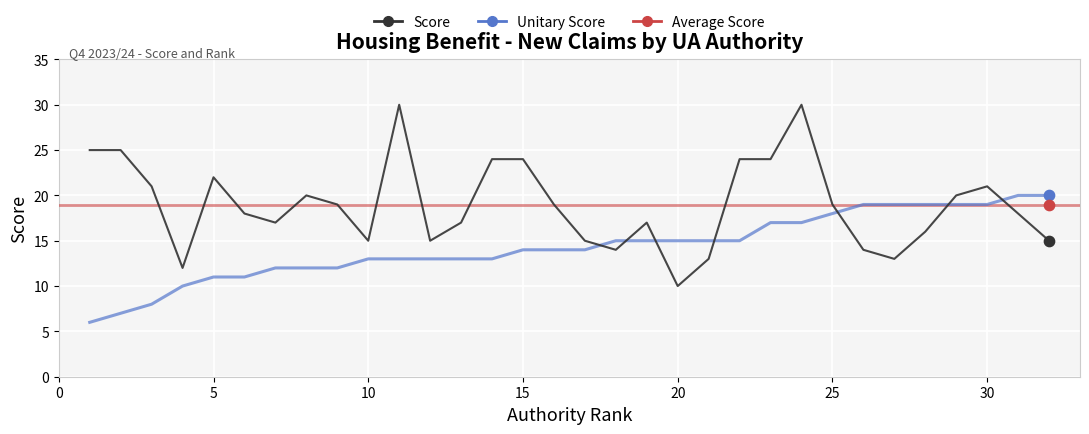

At how many categories does at least one series exceed 6?

32